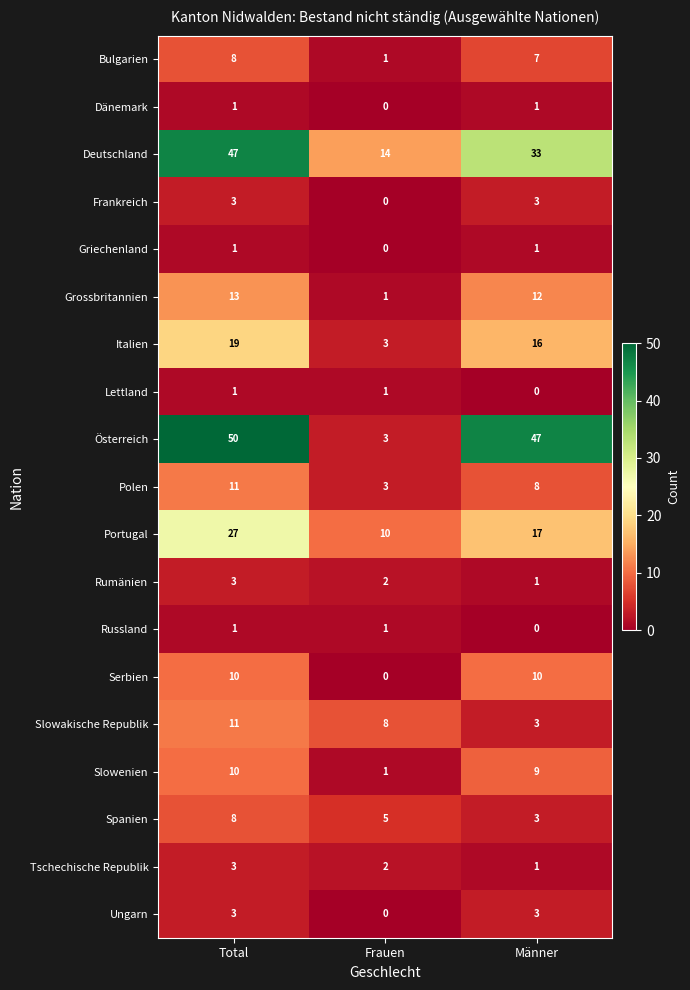

At which label does Polen first exceed 8?

Total